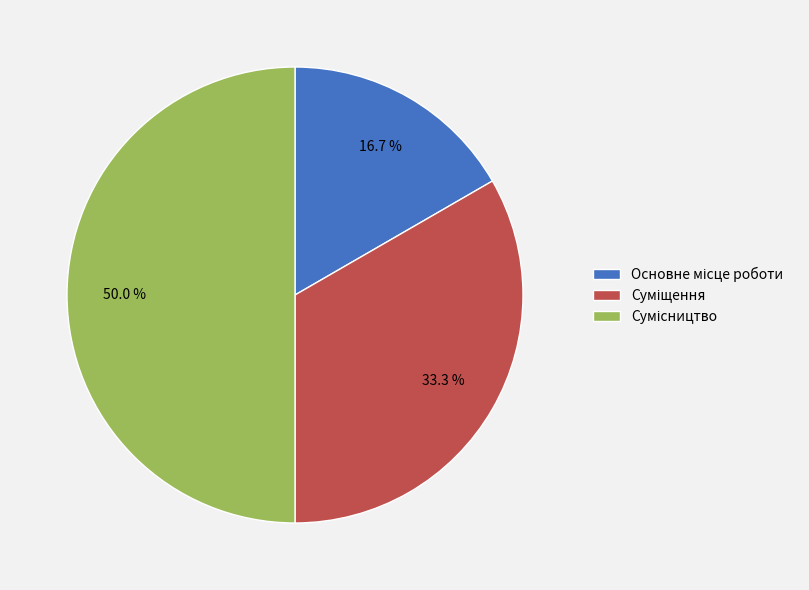

Does any single category account for the majority?

No